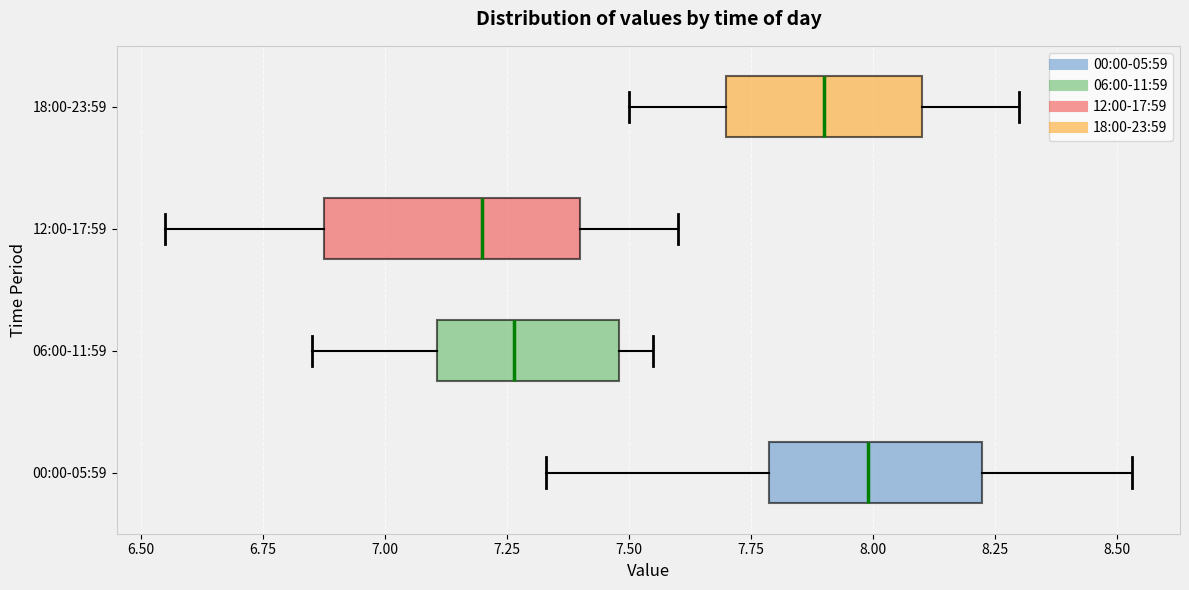

Which box is the widest, from its left edge to its right edge?

12:00-17:59